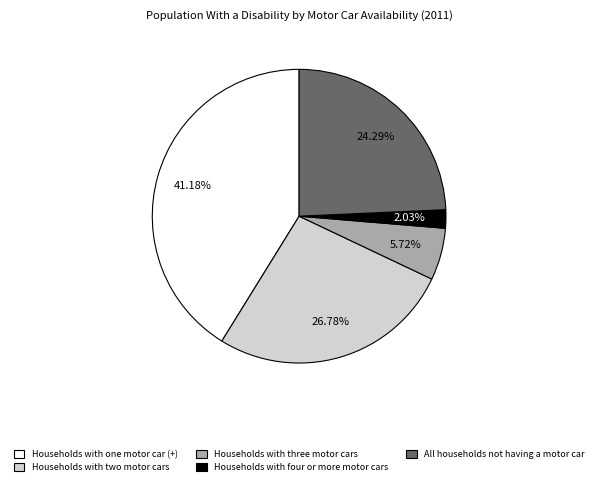

Does any single category account for the majority?

No